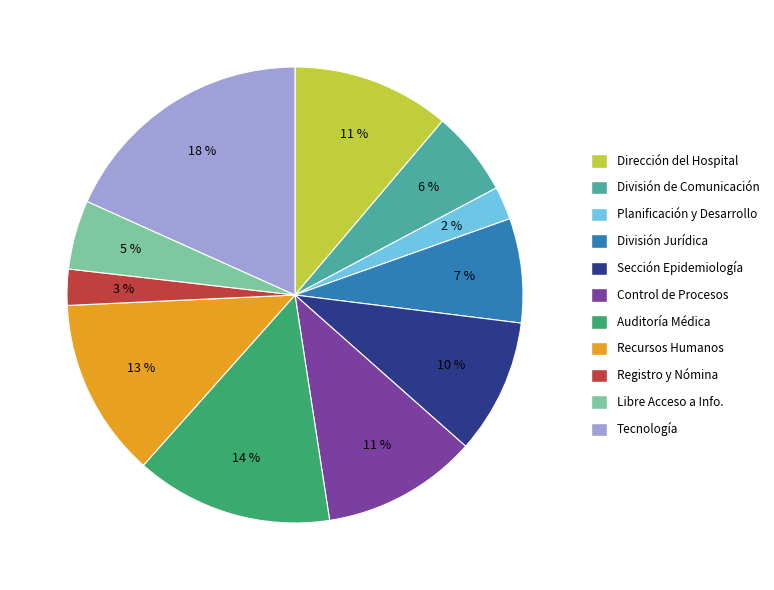

Count the number of slices in the pie.

11